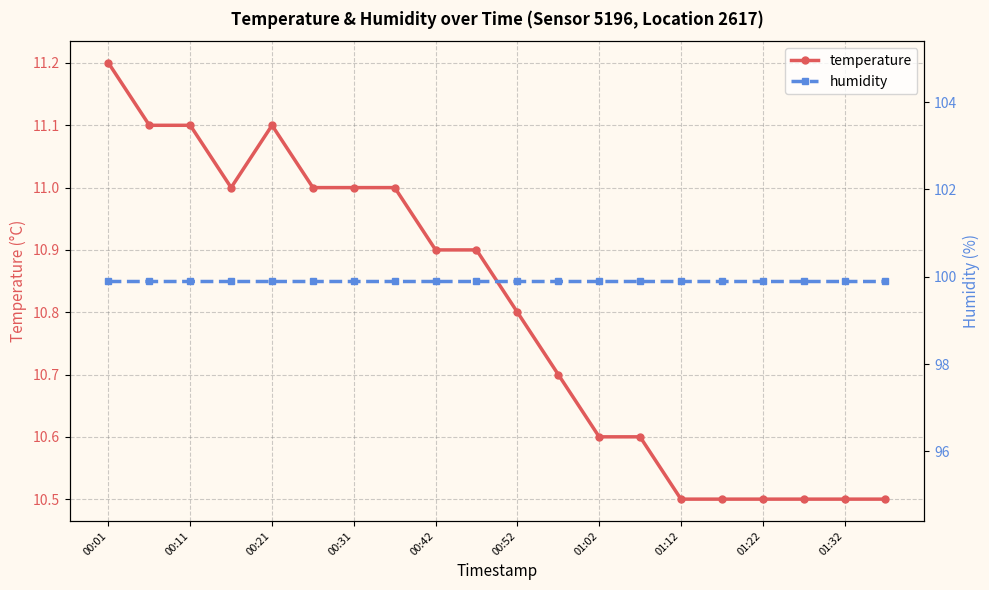

The temperature series shows 10.6 at 01:02. True or false?

True